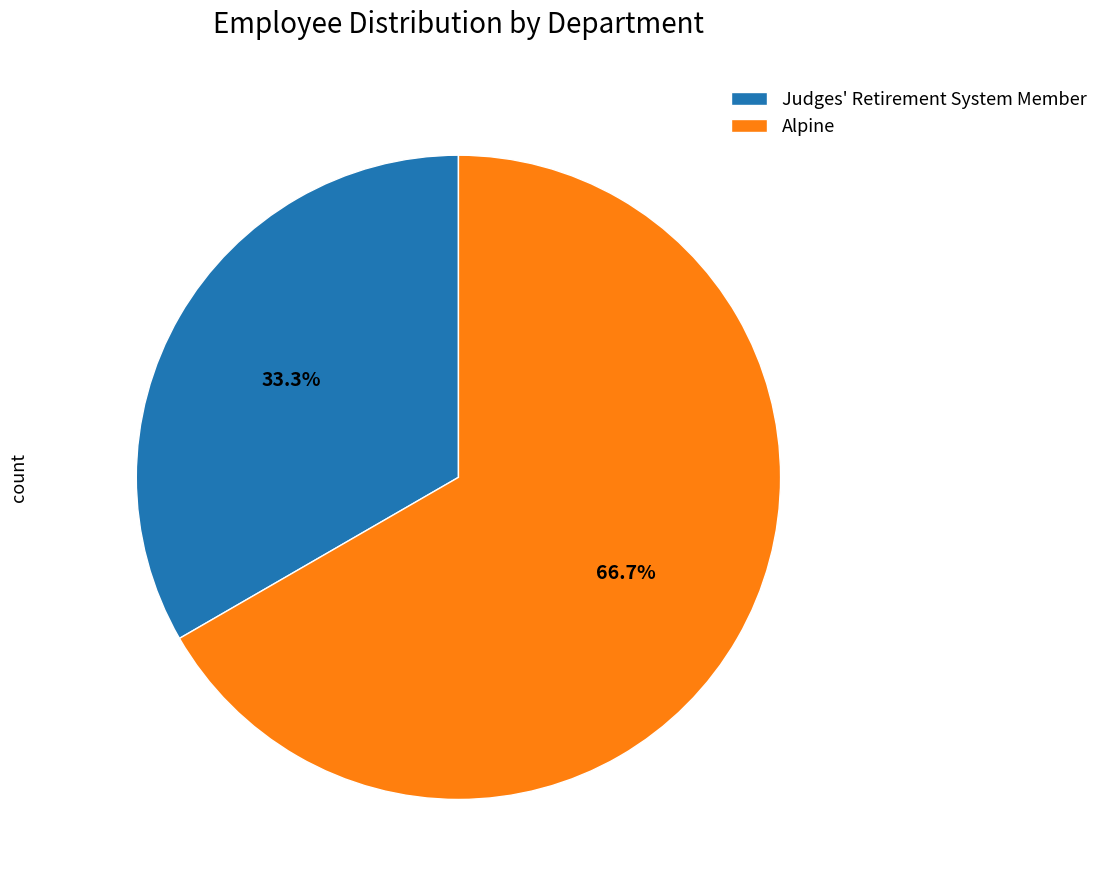

True or false: Alpine accounts for 61% of the total.

False